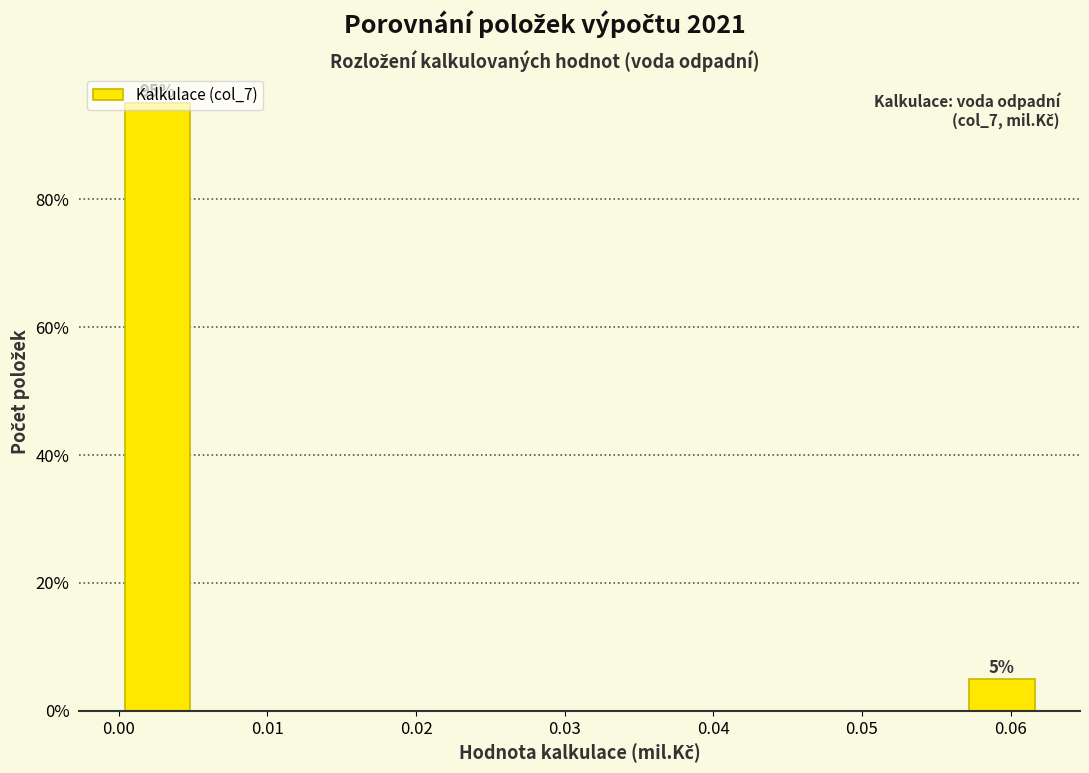

Over which range of the x-axis is the bar tallest?

0.000 to 0.005